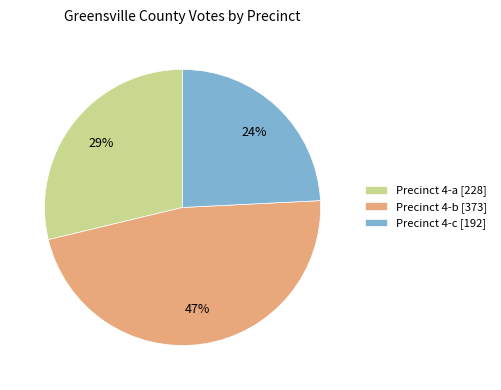

Do Precinct 4-b and Precinct 4-c together represent more than half of the pie?

Yes